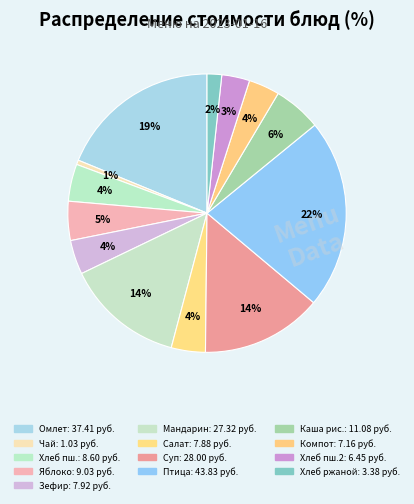

Which slice is the largest?

Птица в соусе с томатом